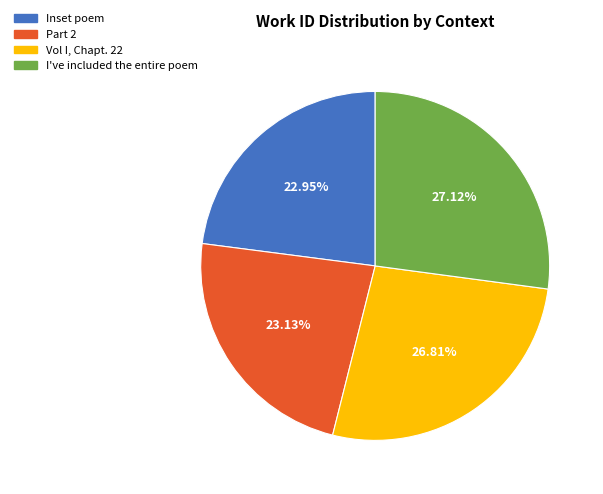

To the nearest percent, what percentage of the pie is I've included the entire poem?

27%